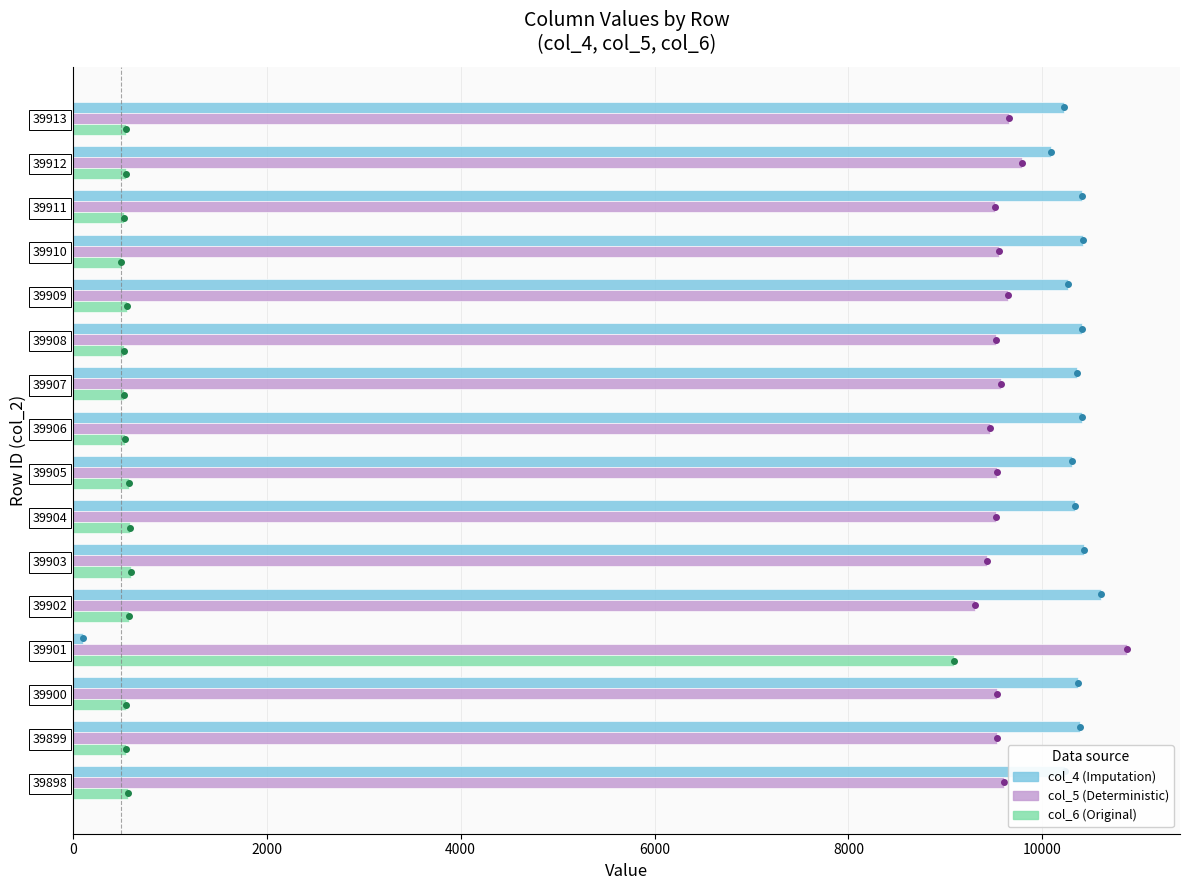

What is the difference between the highest and lowest values at 39911?

9880